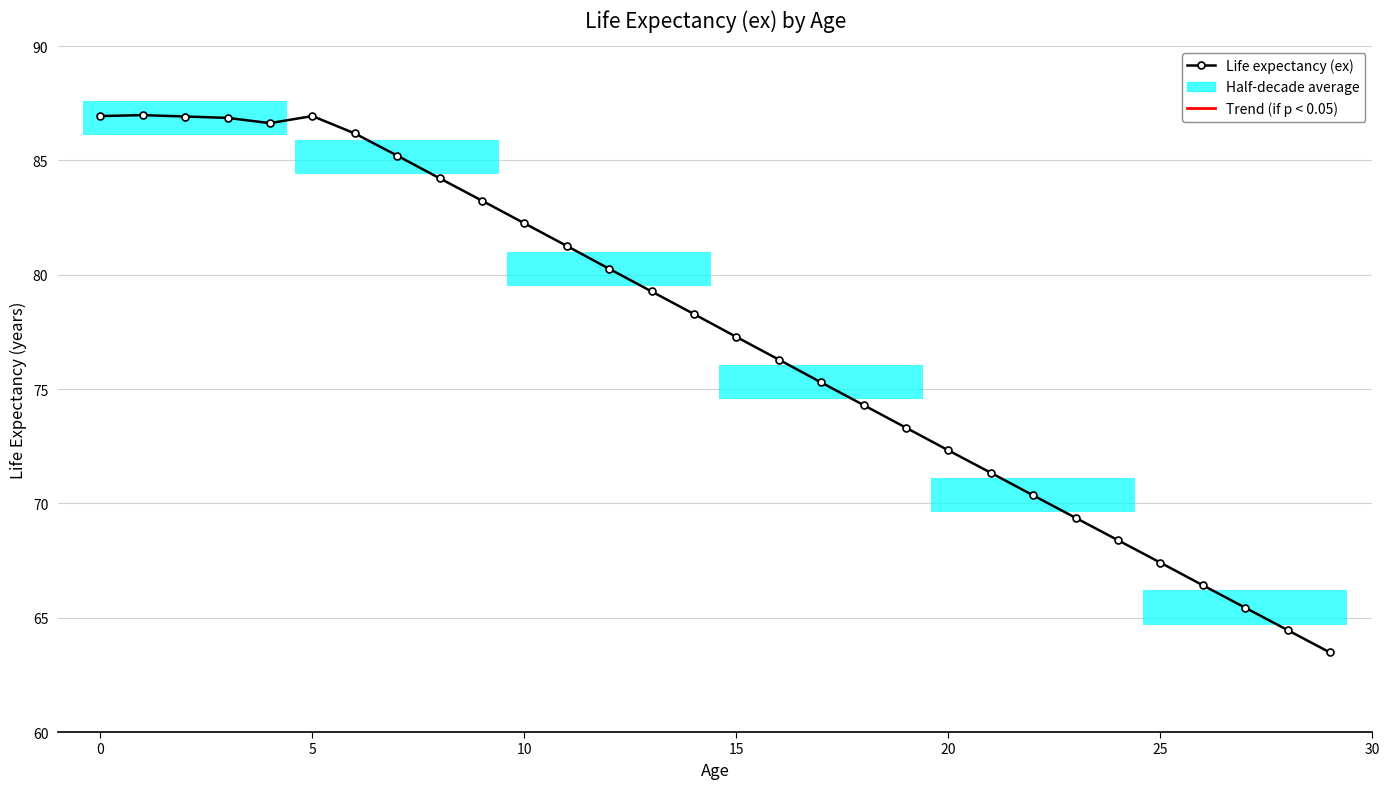

Does the chart contain stacked bars?

No